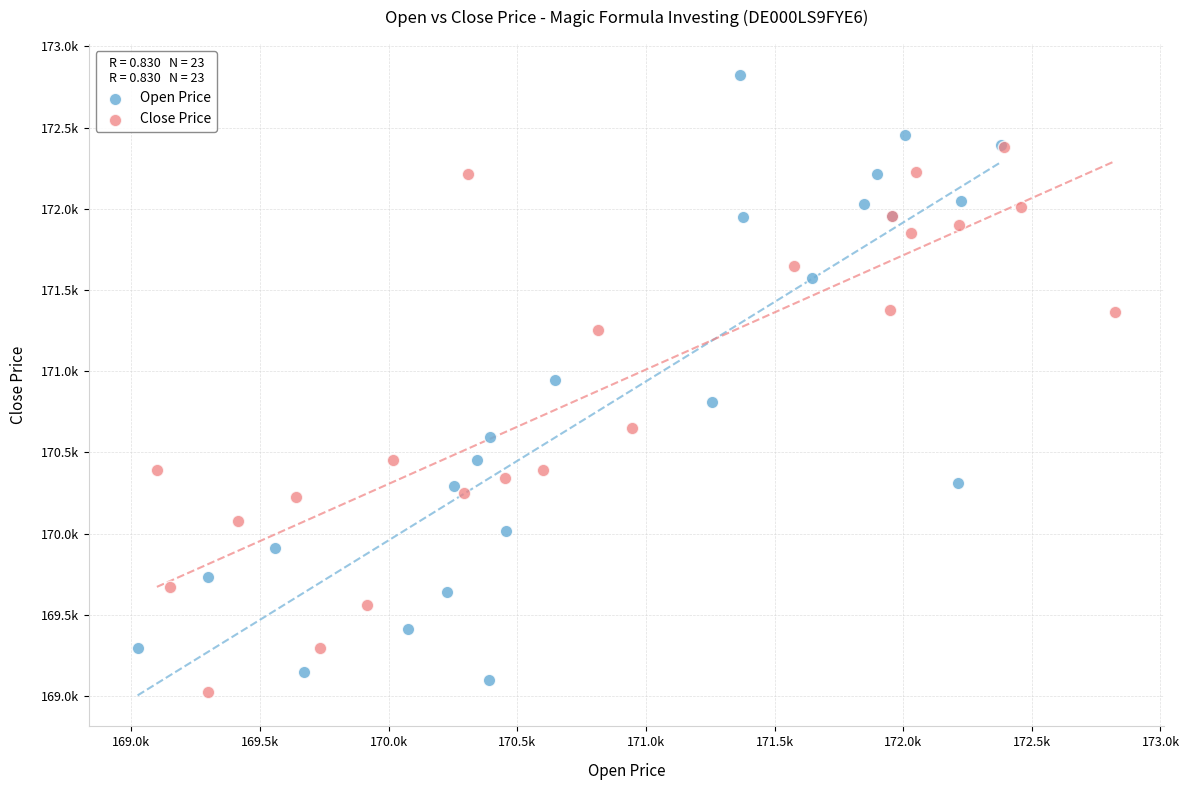

Which series reaches the maximum Y coordinate?

Open Price